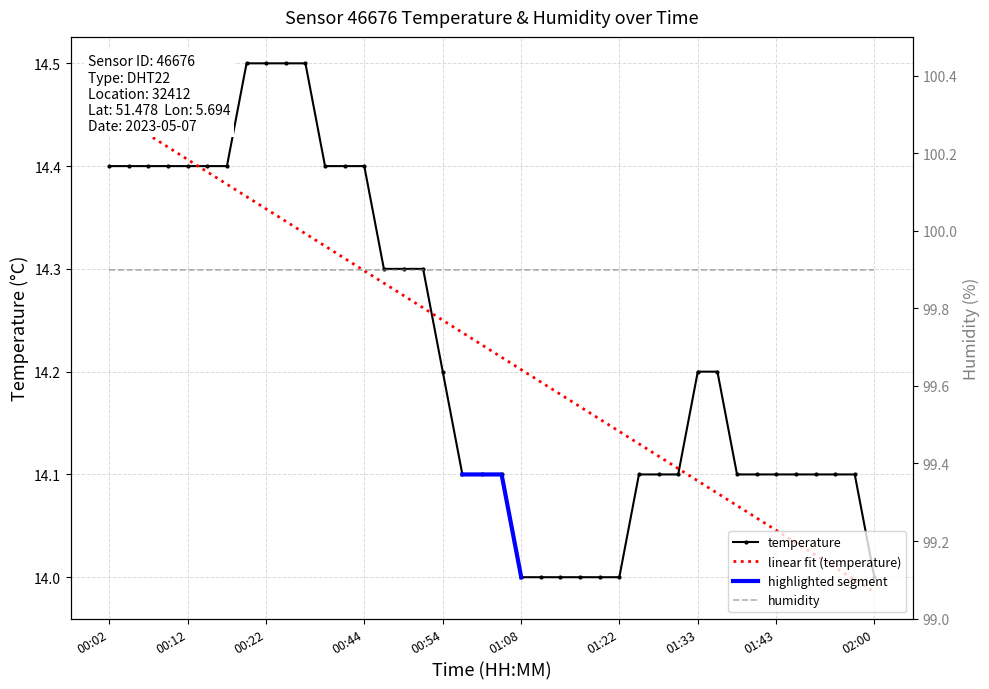

How many data points are above 14?

33